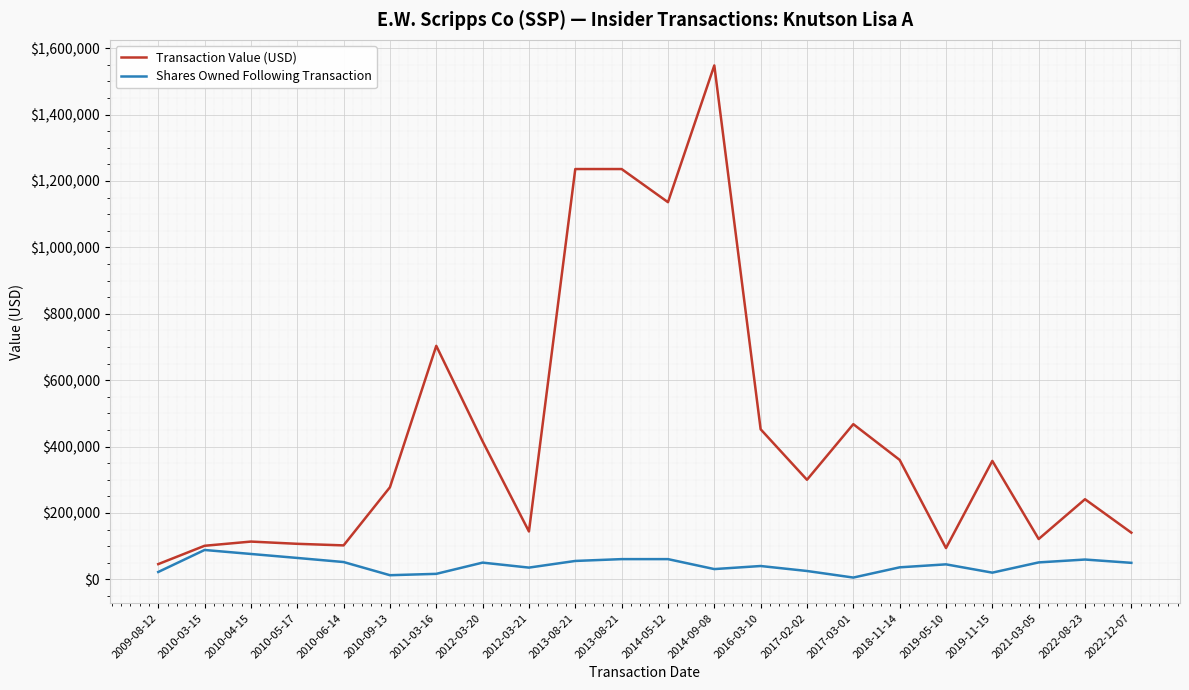

What are all the series names shown in the legend?

Transaction Value (USD), Shares Owned Following Transaction